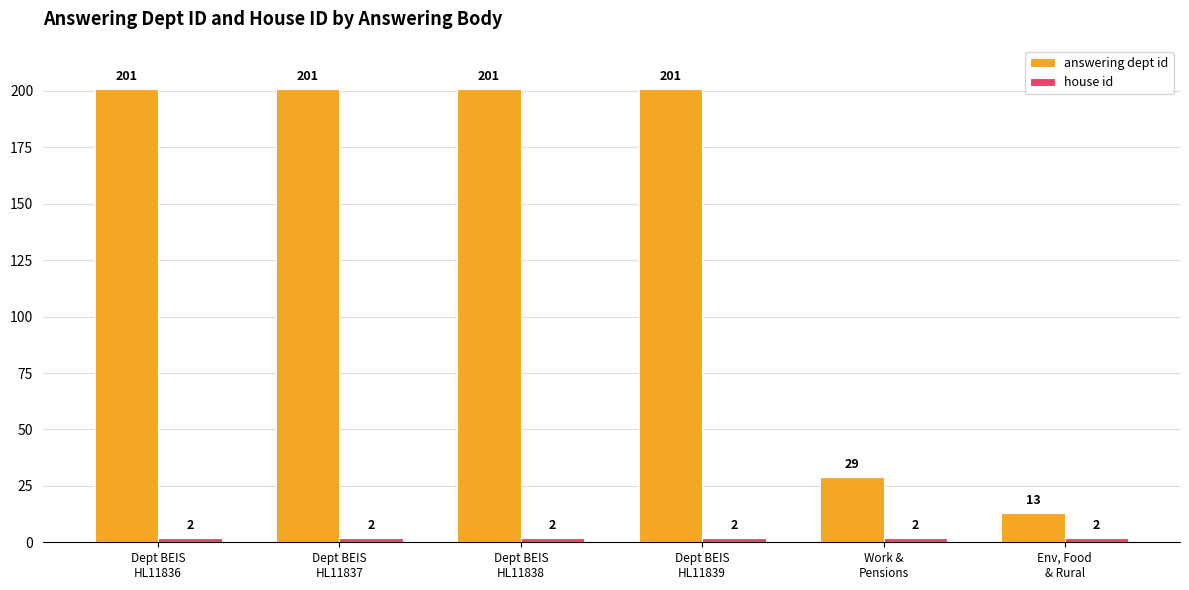

At which label is answering dept id closest to 107?

Work &
Pensions